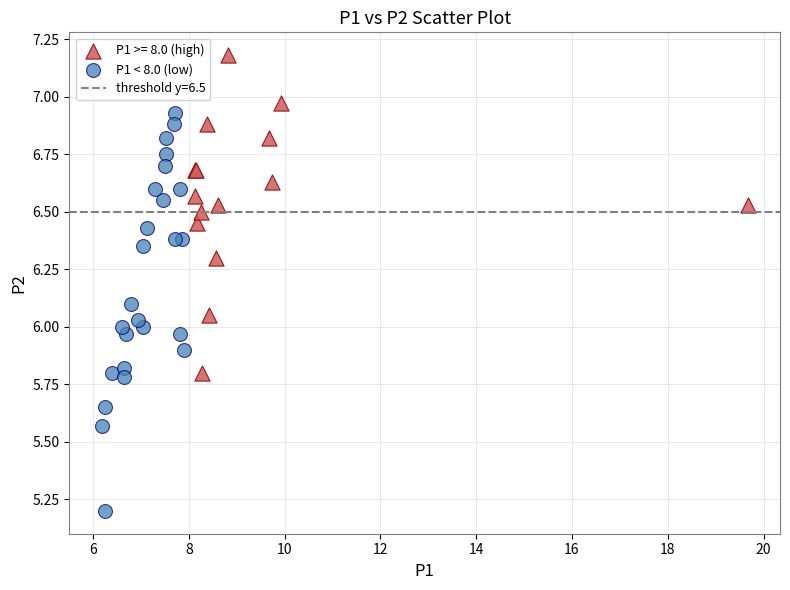

Which series contains the lowest Y value?

P1 < 8.0 (low)